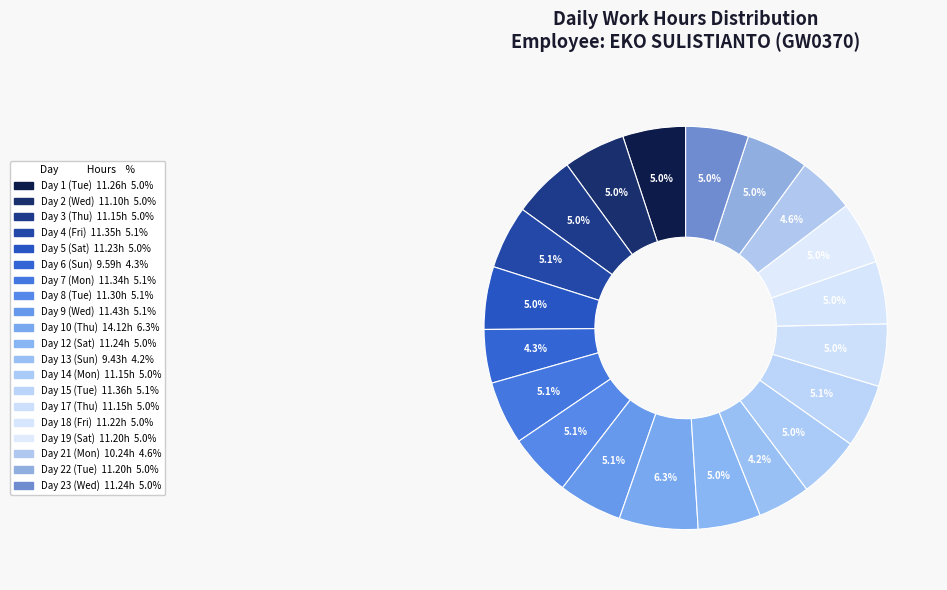

Count the number of slices in the pie.

20